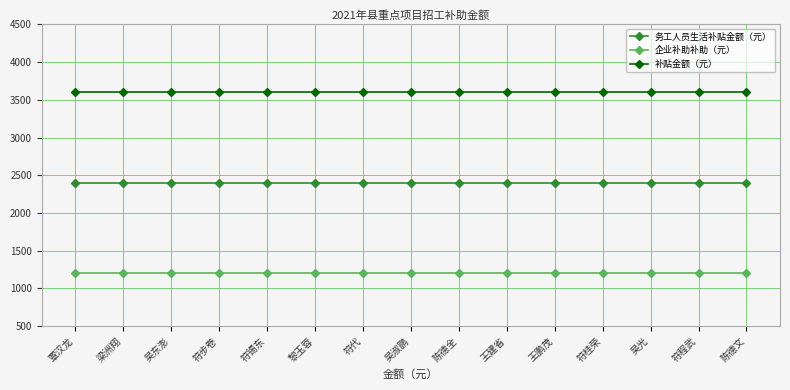

What is the total value across all series at 王鹏茂?

7200